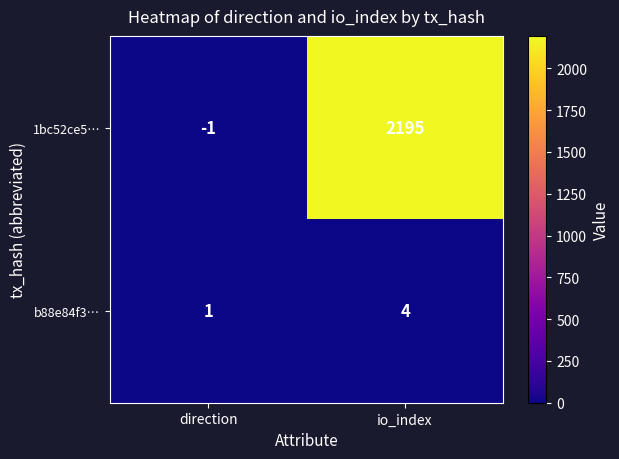

Is it true that 1bc52ce5… equals 2195 at io_index?

True